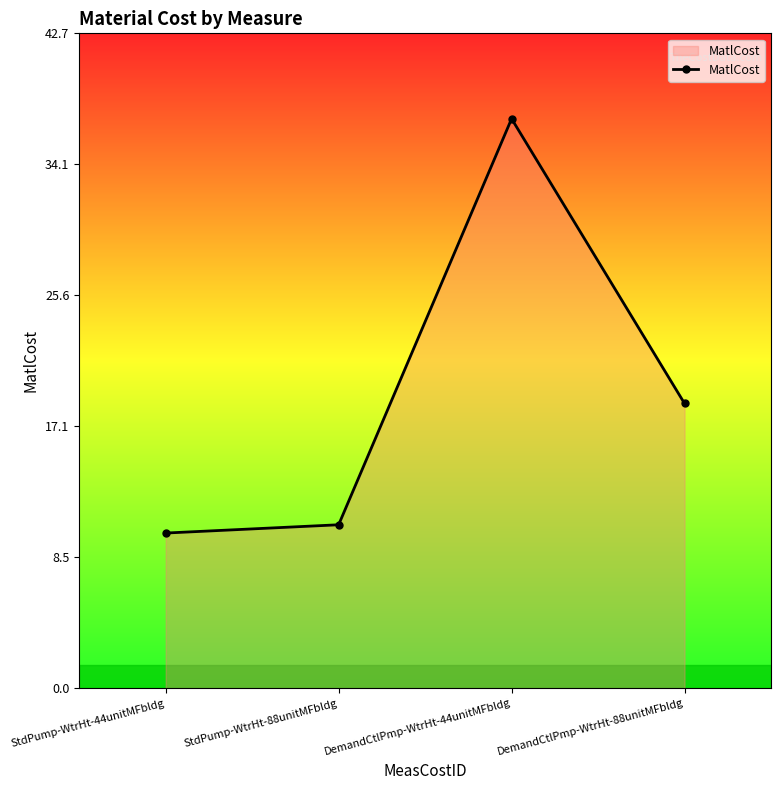

Is it true that the value at StdPump-WtrHt-44unitMFbldg is 5.3?

False